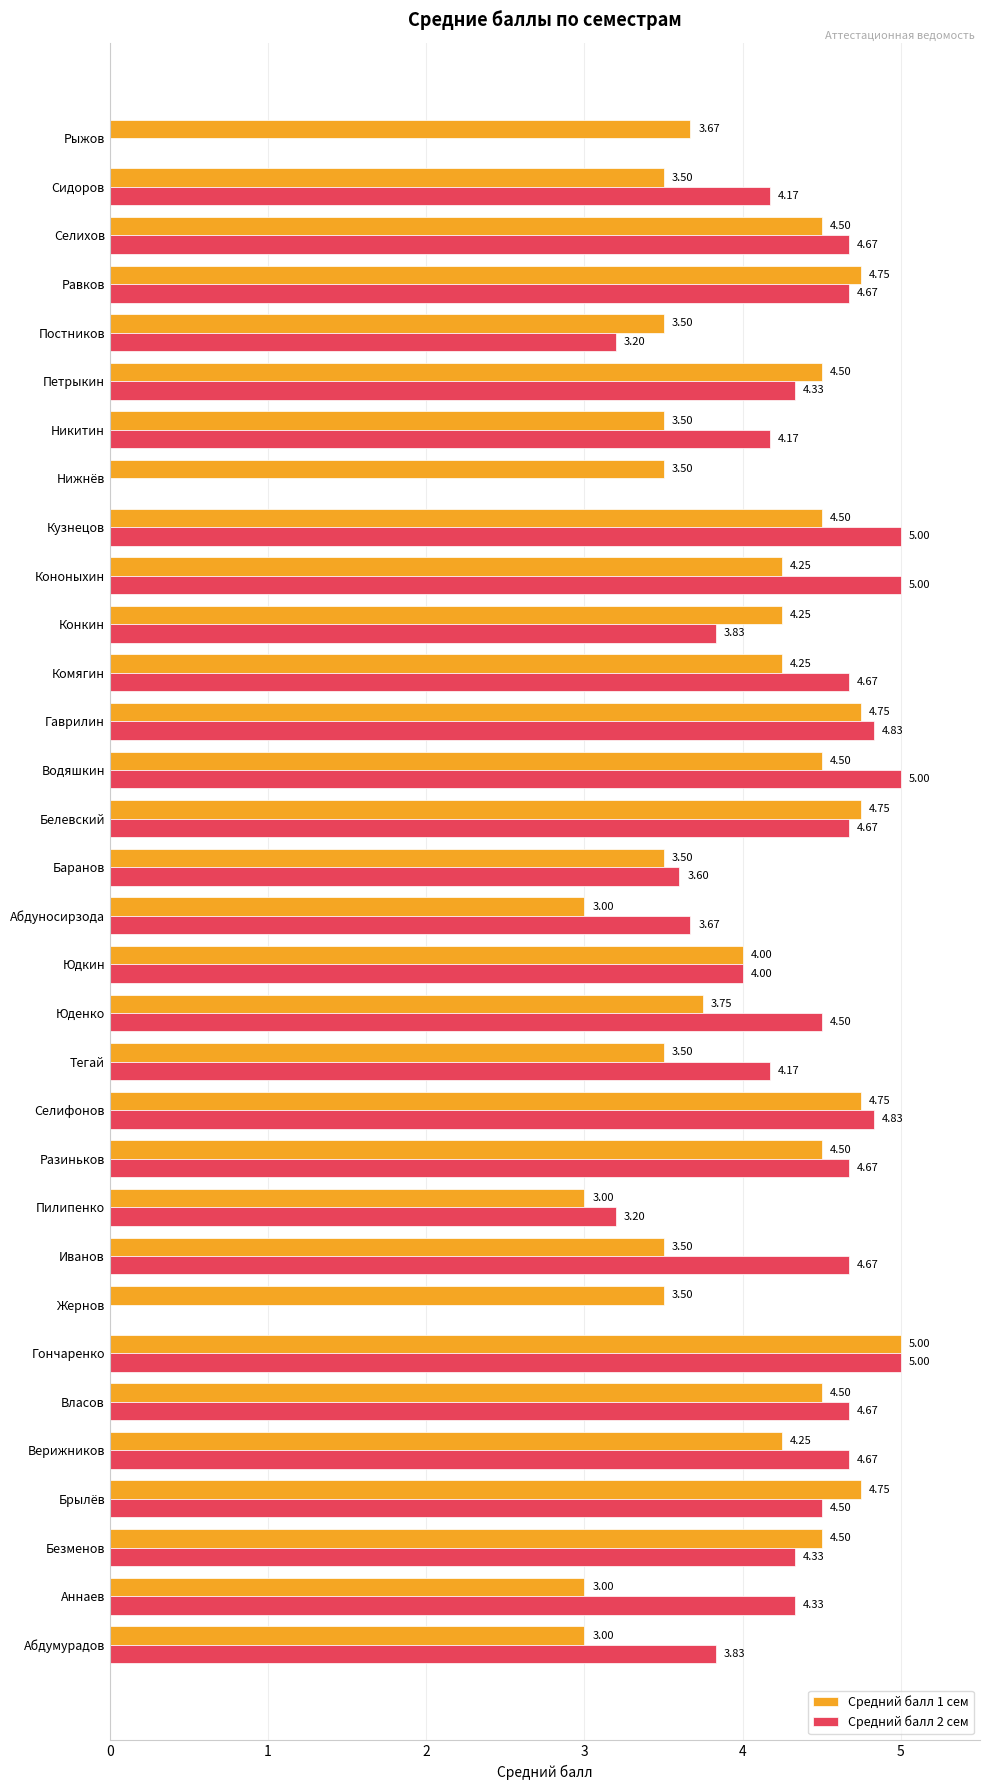

Between Гаврилин and Кузнецов, which series saw the biggest shift?

Средний балл 1 сем